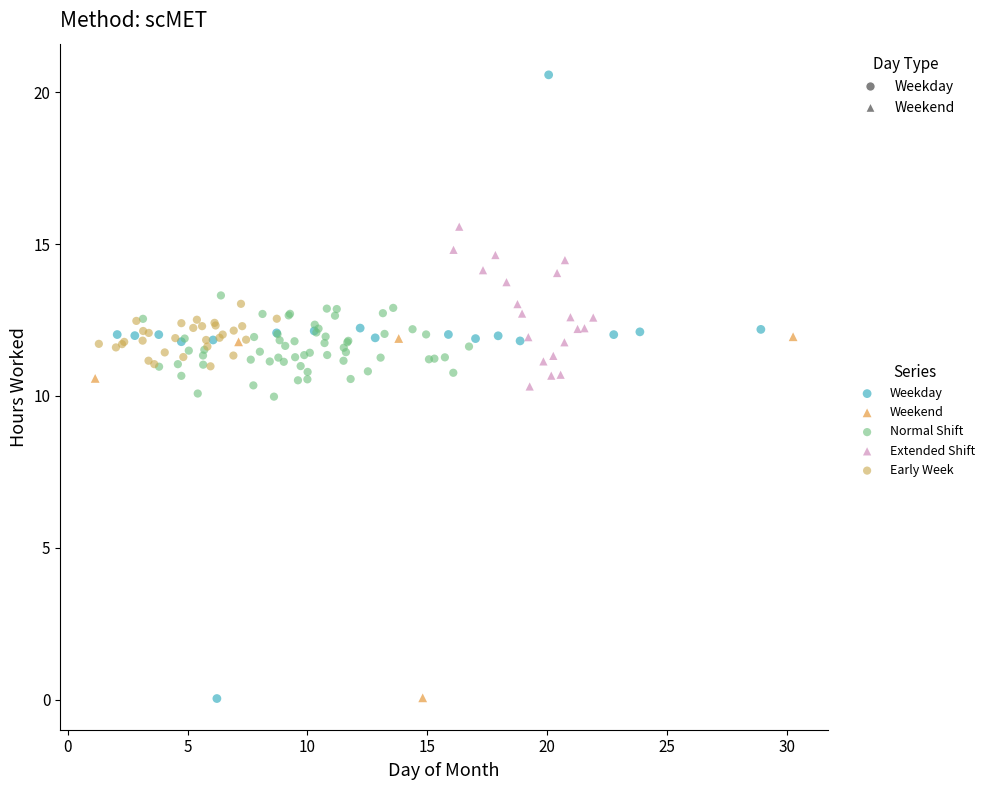

What are all the series names shown in the legend?

Weekday, Weekend, Normal Shift, Extended Shift, Early Week